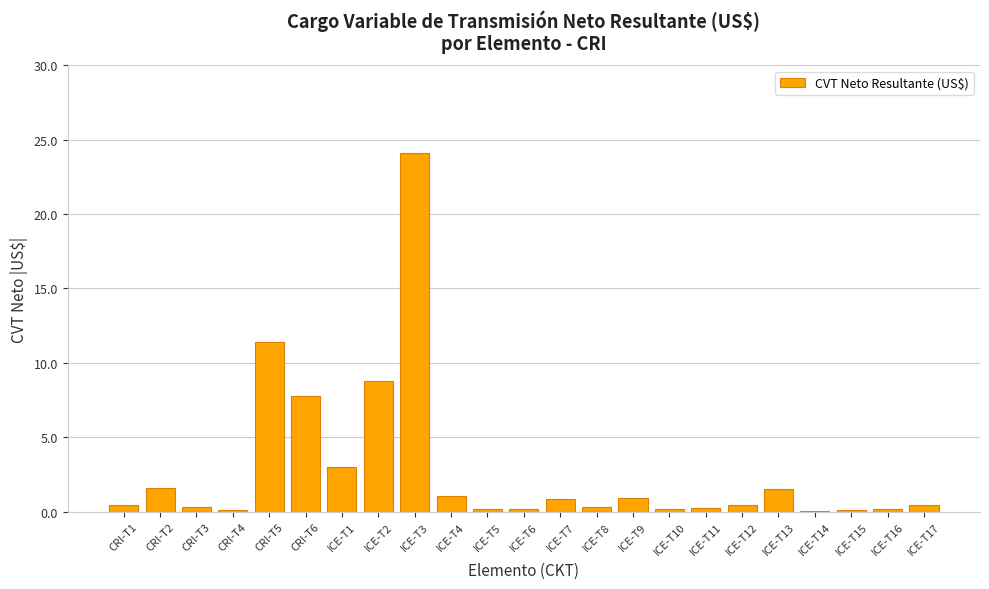

The chart shows a value of 7.8 at CRI-T6. True or false?

True